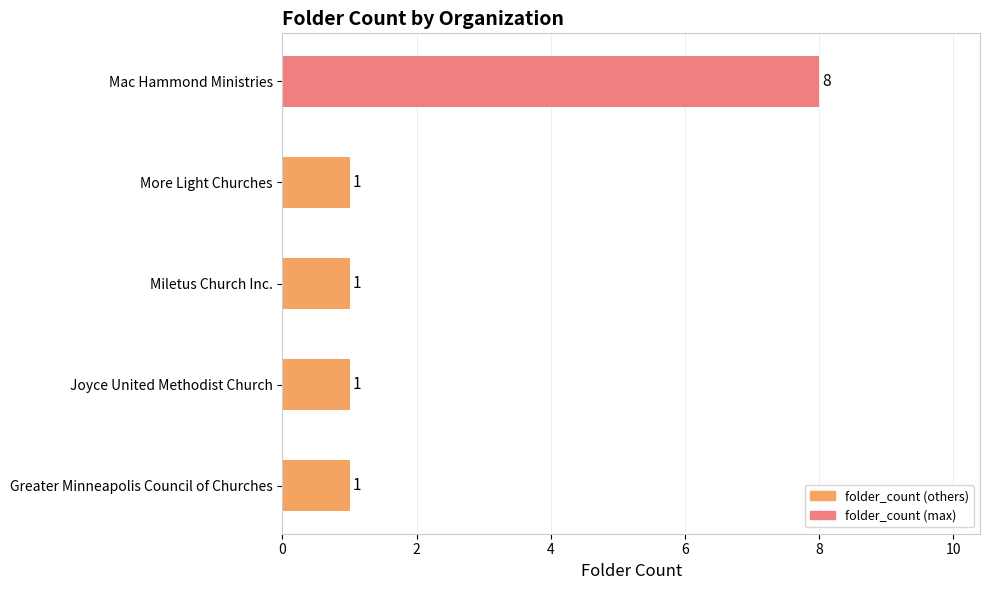

What is the greatest value displayed?

8